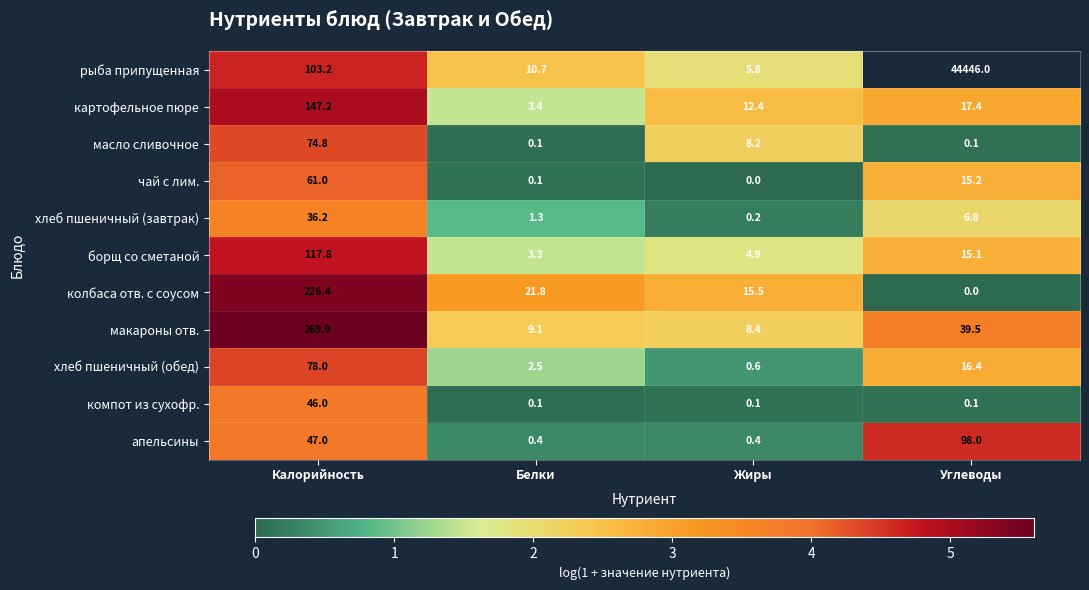

Rank the categories by колбаса отв. с соусом value from lowest to highest.

Углеводы, Жиры, Белки, Калорийность